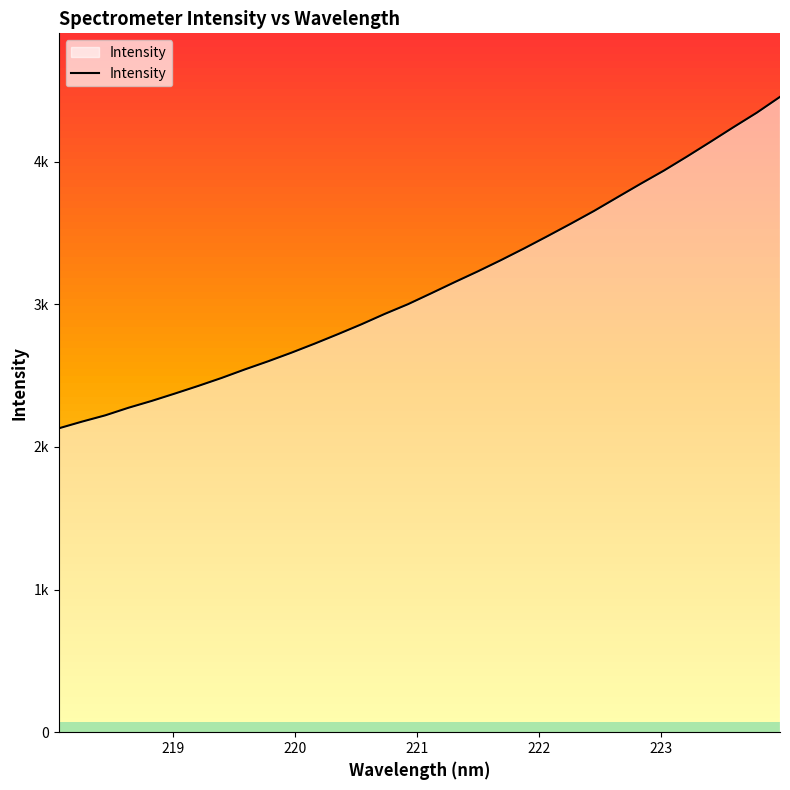

Is this an area chart (filled region under the line)?

Yes